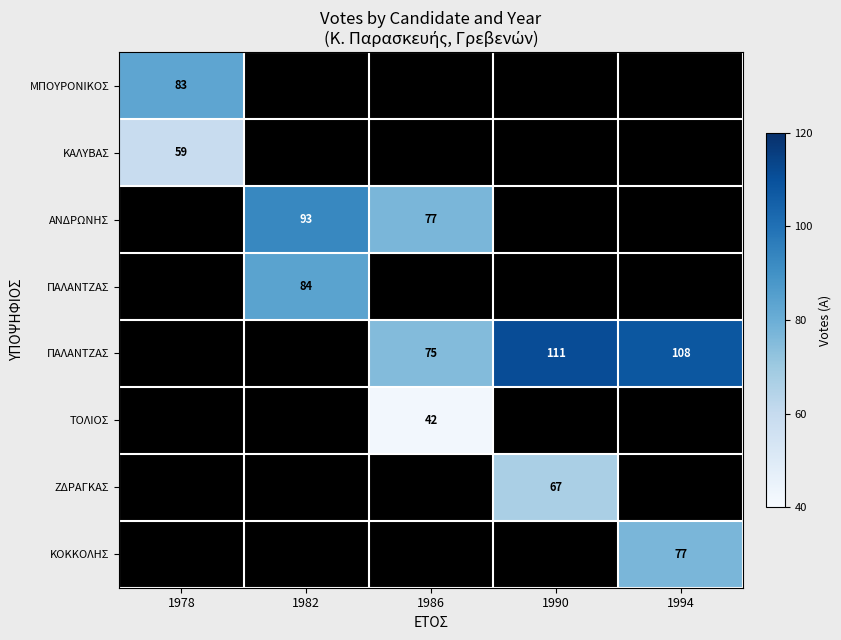

At how many categories does at least one series exceed 94?

2